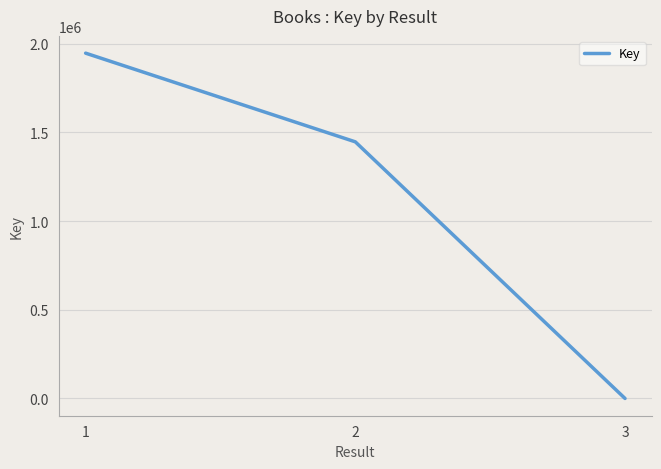

Reading left to right, what are all the values shown in this chart?

1=1946798	2=1446786	3=160